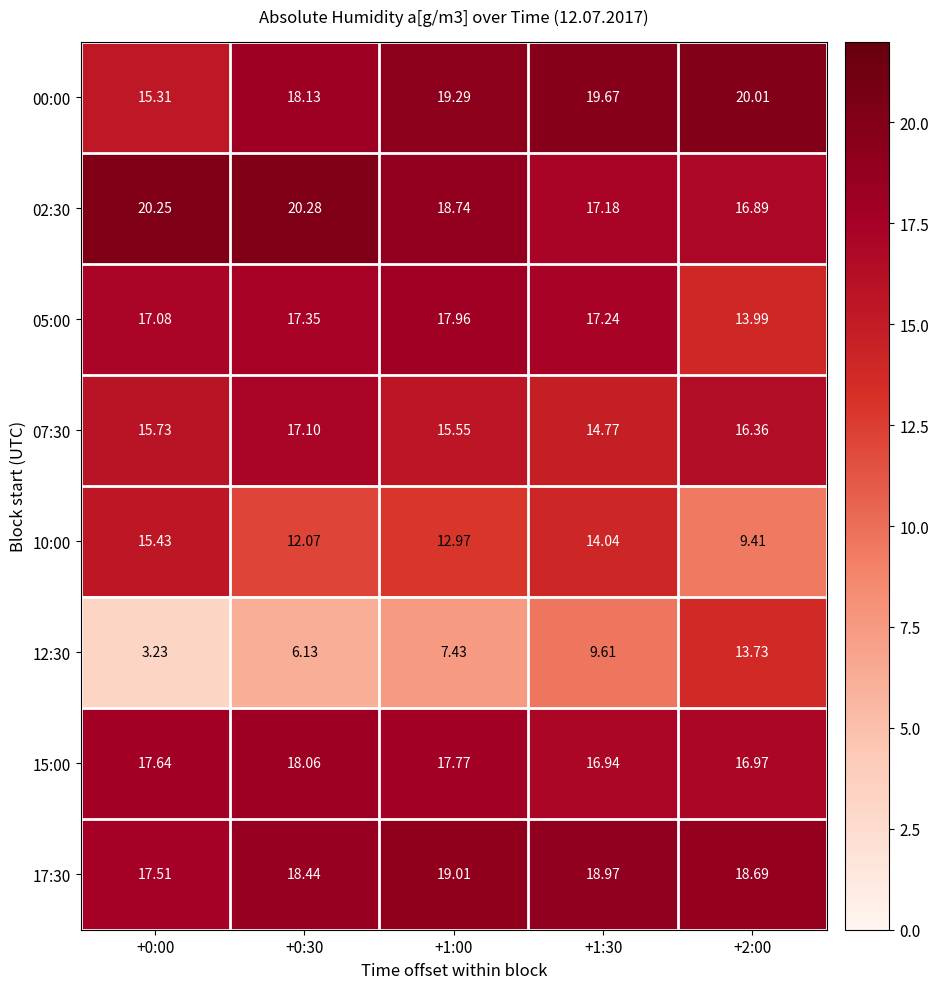

Which series changed the most between +0:30 and +2:00?

12:30